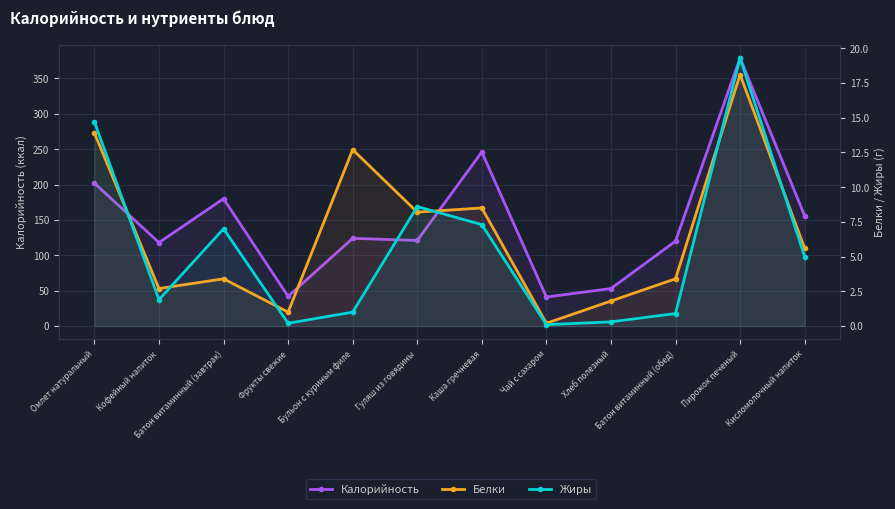

At which label does Калорийность reach its minimum?

Чай с сахаром